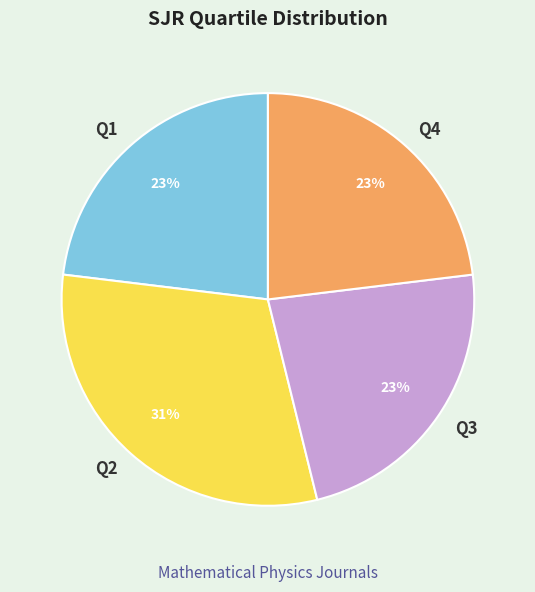

Is it true that Q2 is 24% of the pie?

False